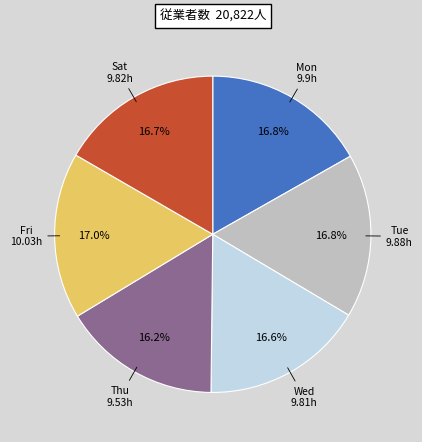

What percentage is the Wed slice, to the nearest percent?

17%